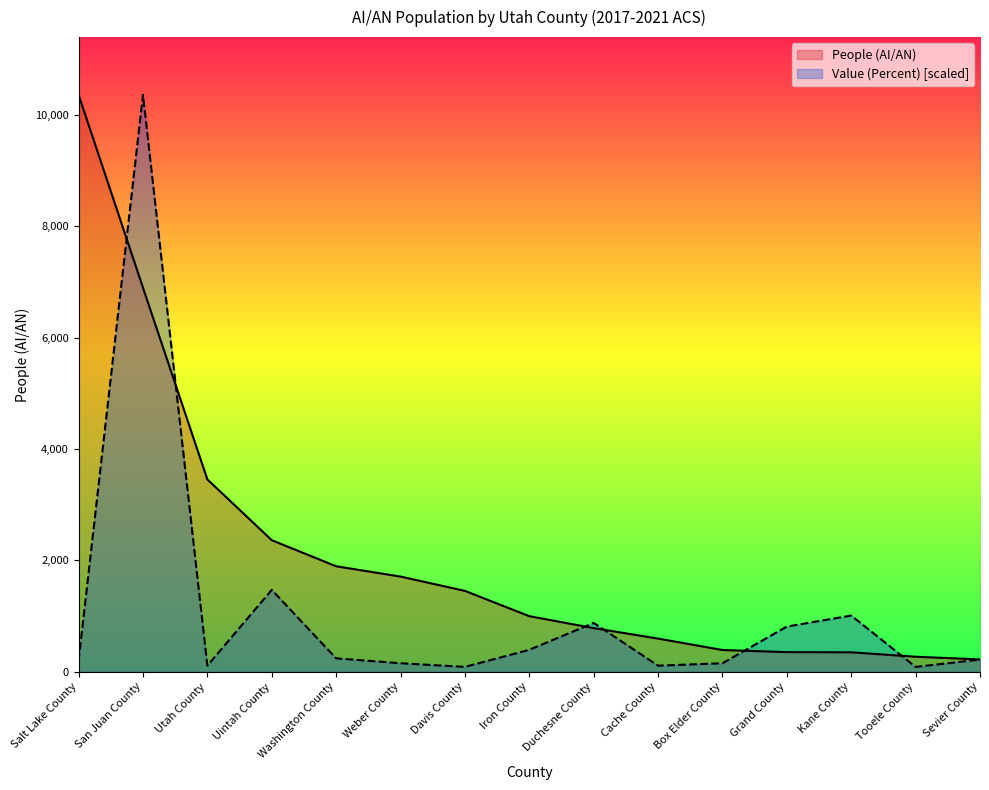

How many values in the People (AI/AN) series are below 998?

7